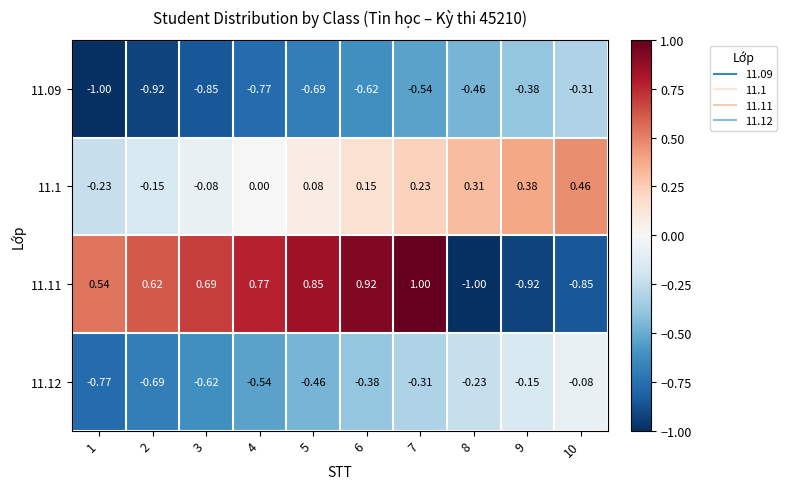

Is the value of 11.09 at 4 greater than the value of 11.12 at 2?

No